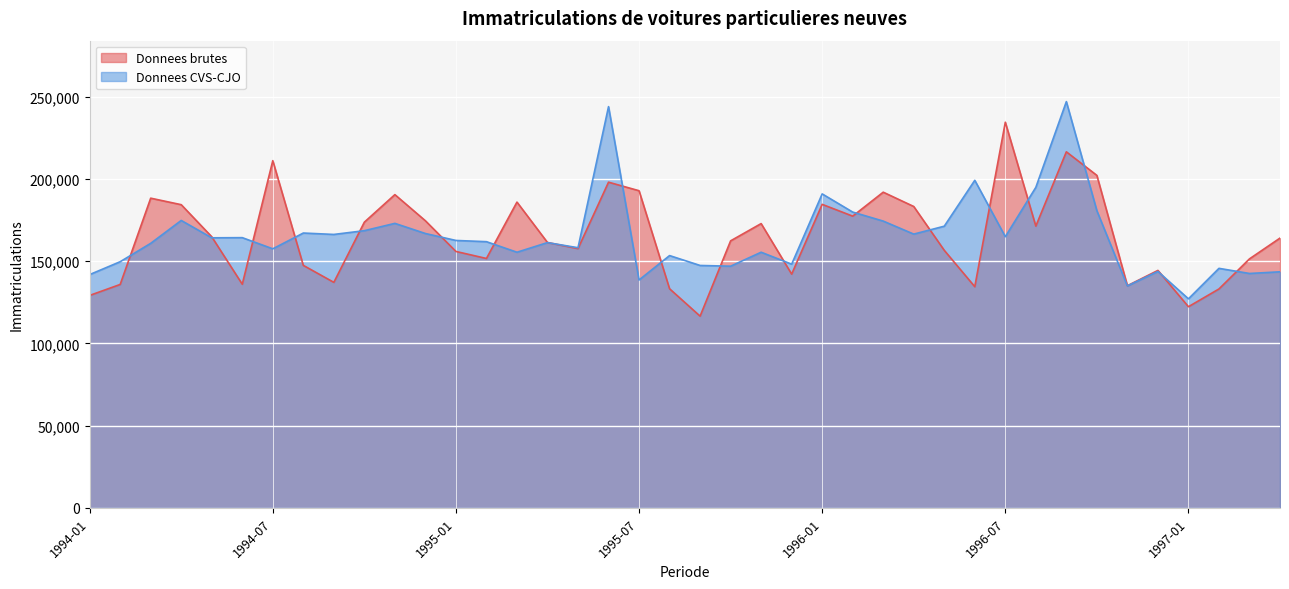

Which series has the widest spread of values?

Donnees CVS-CJO